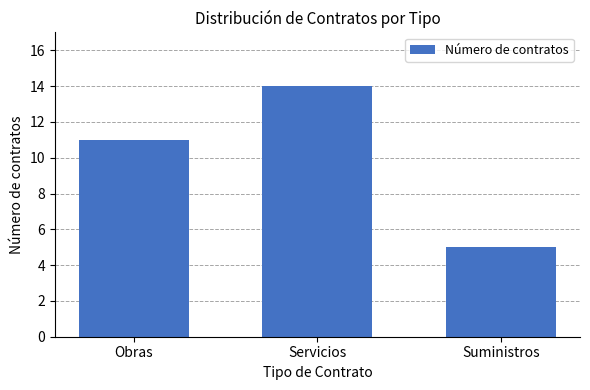

How many values are below 11?

1